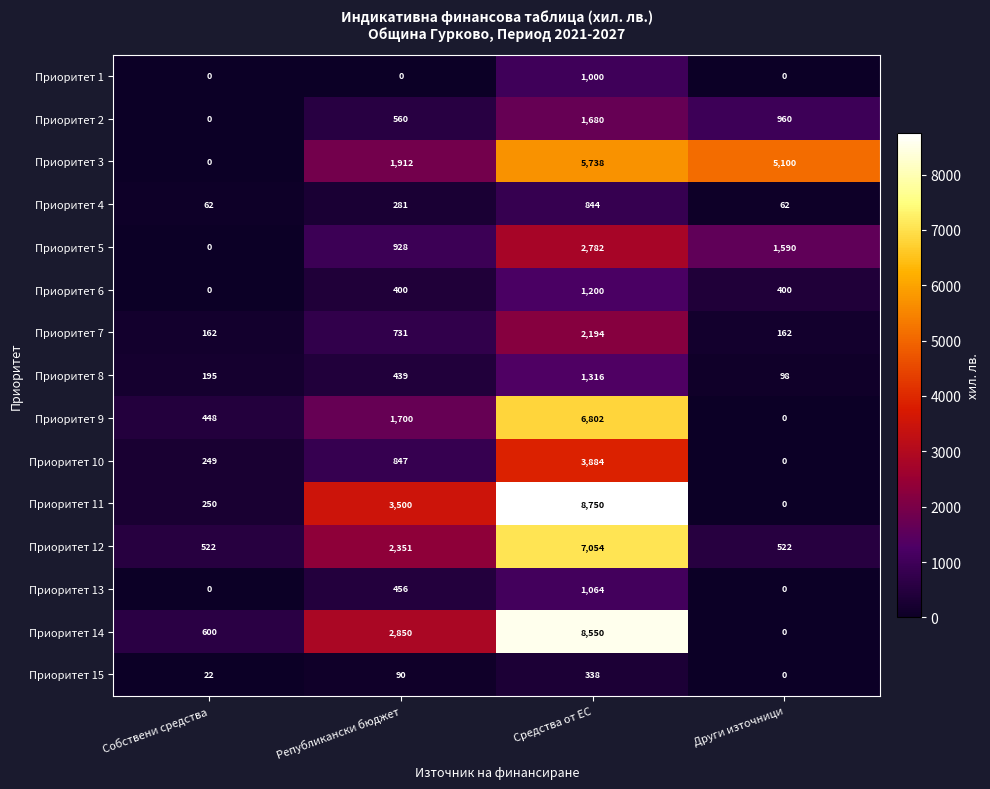

What is the spread (max minus min) of values at Републикански бюджет?

3500